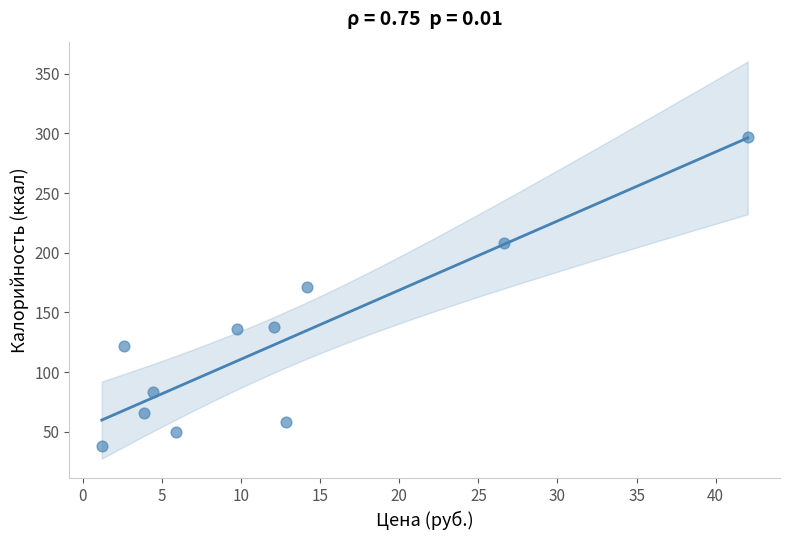

What is the average Y value?

124